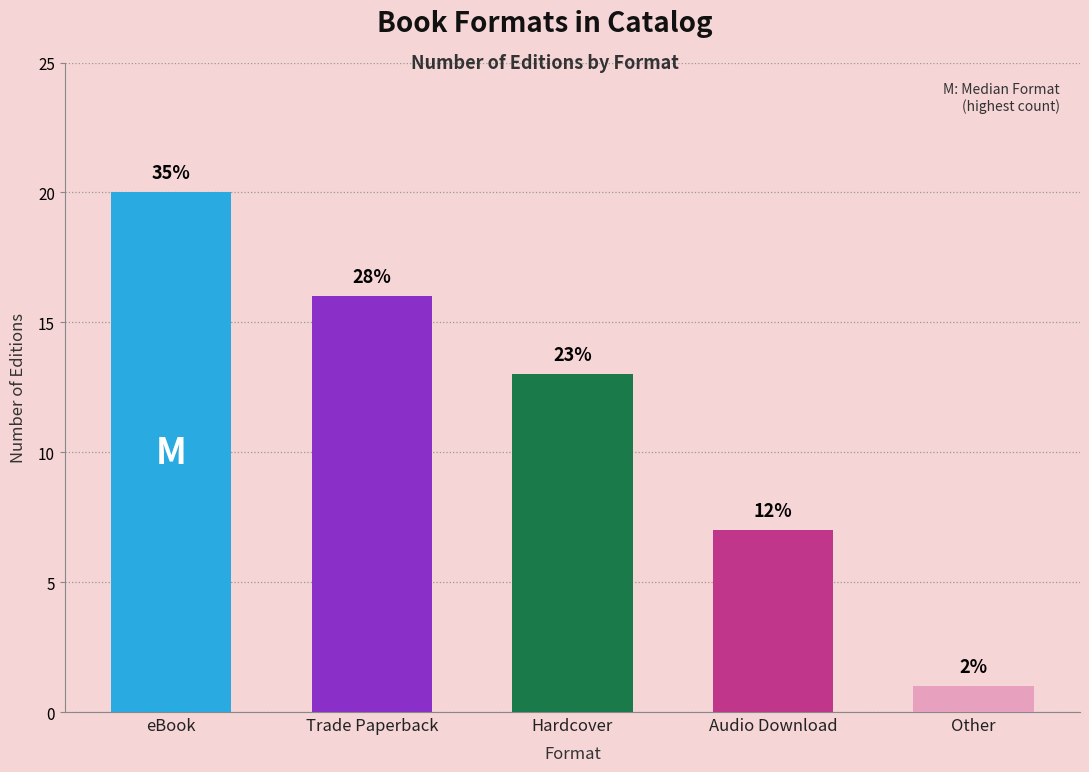

Are the bars horizontal?

No